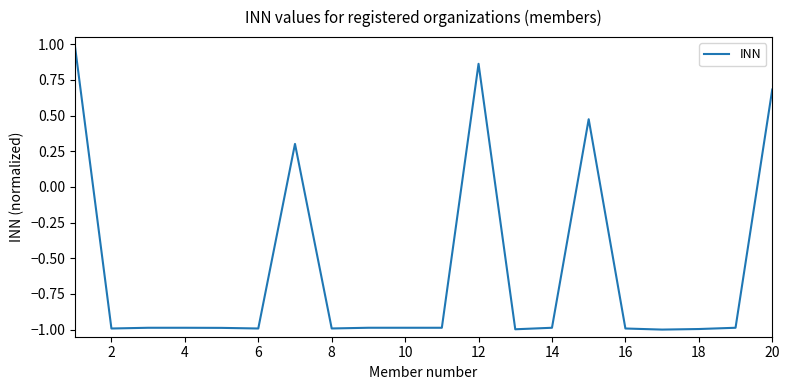

What is the sum of all values?

-11.5